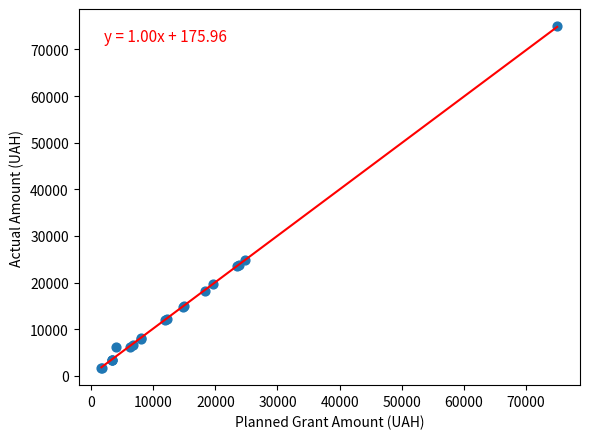

What Y value in the scatter plot is closest to 38334?

24783.0